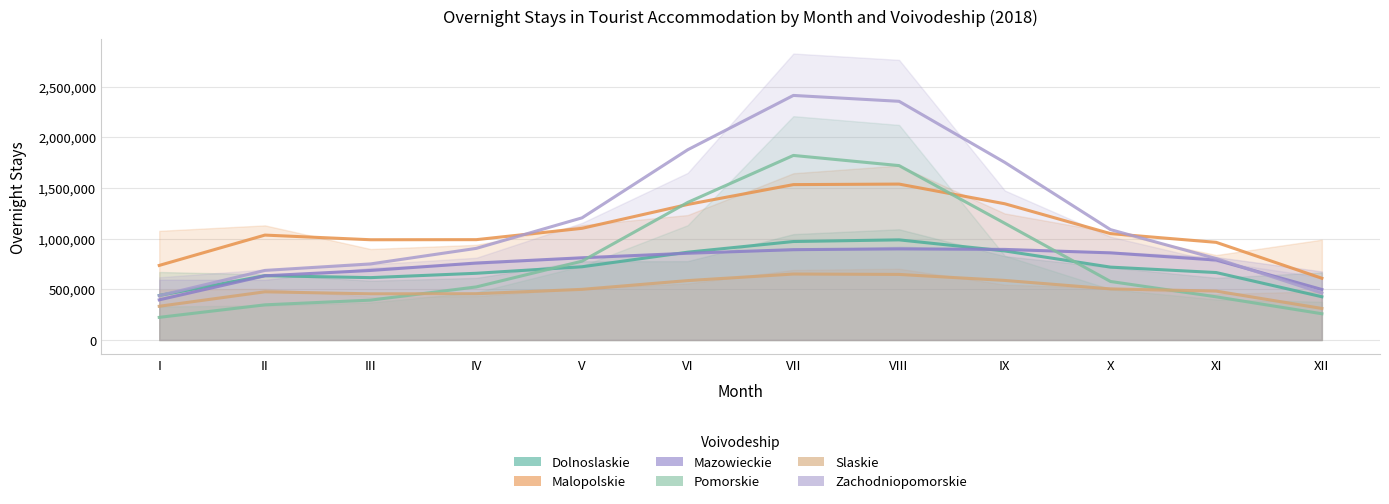

True or false: Pomorskie has a value of 2788944 at VIII.

False